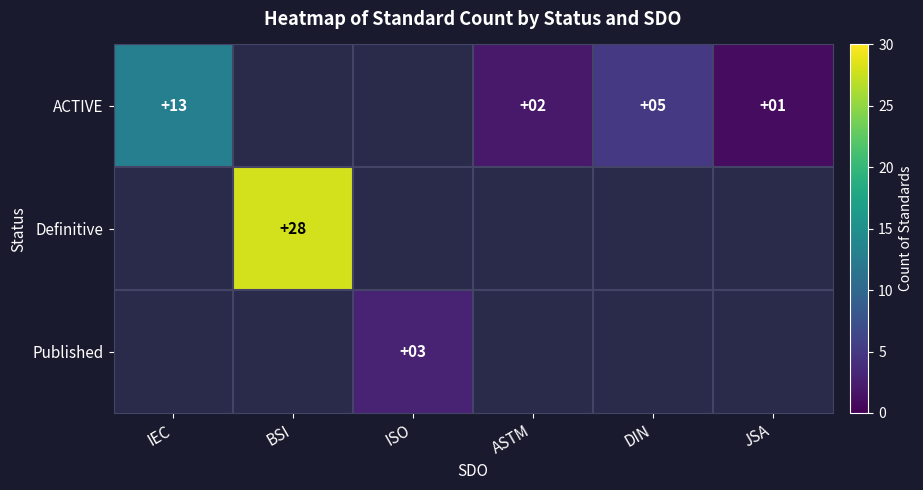

Which has a higher value, ASTM or BSI?

BSI